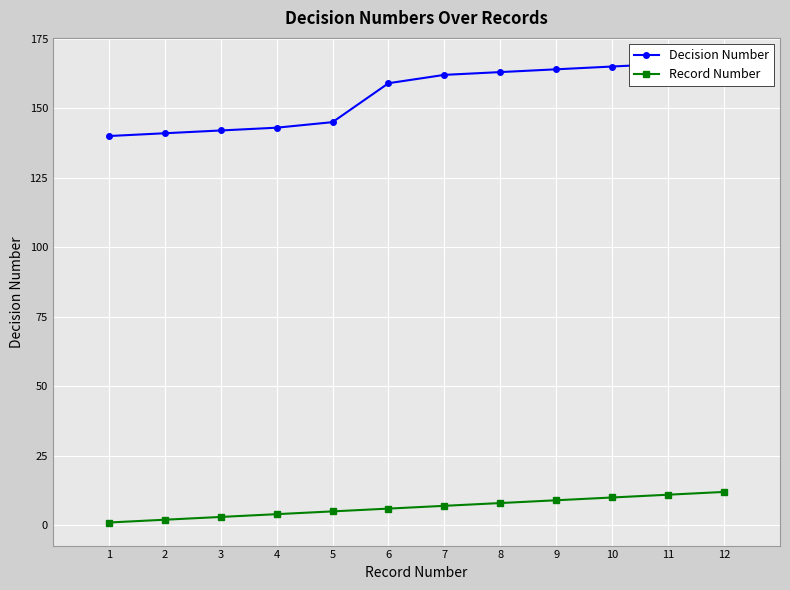

Is this an area chart (filled region under the line)?

No